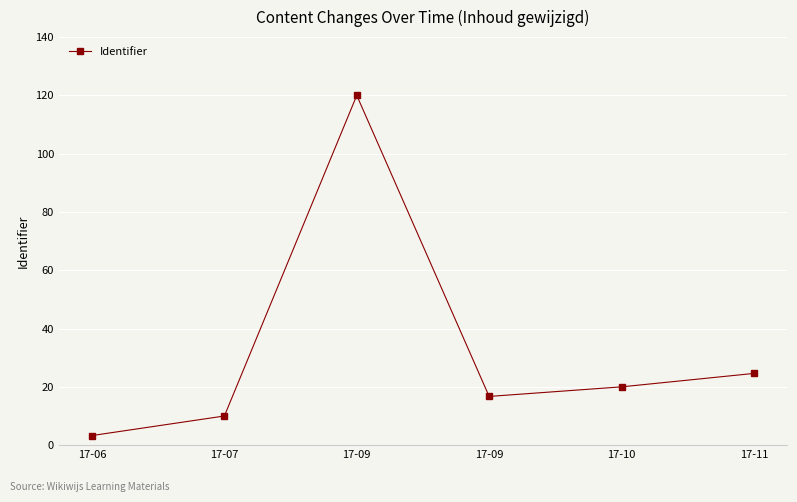

Between 17-07 and 17-10, which is larger?

17-10